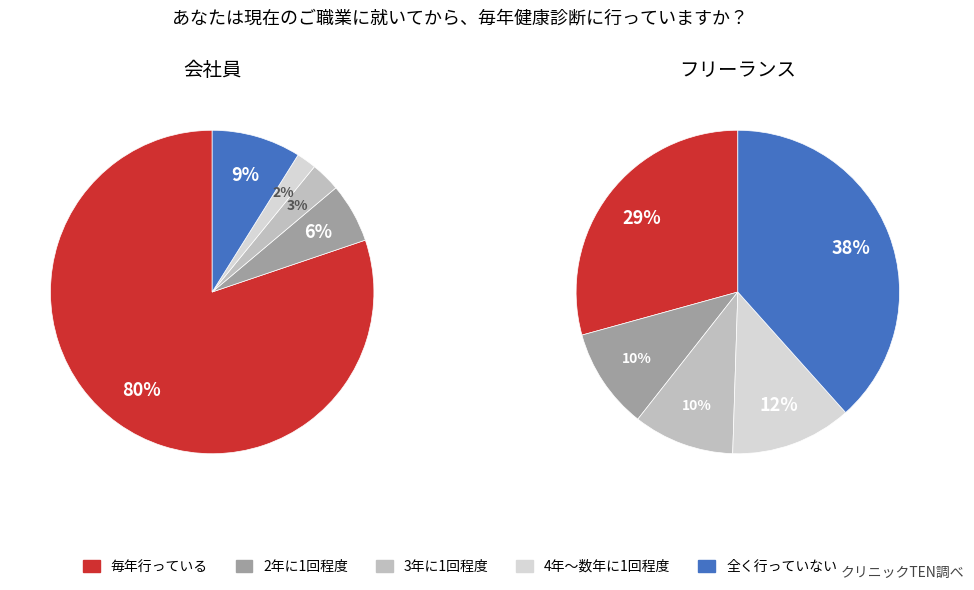

Which has a higher value, 10 or 40?

40